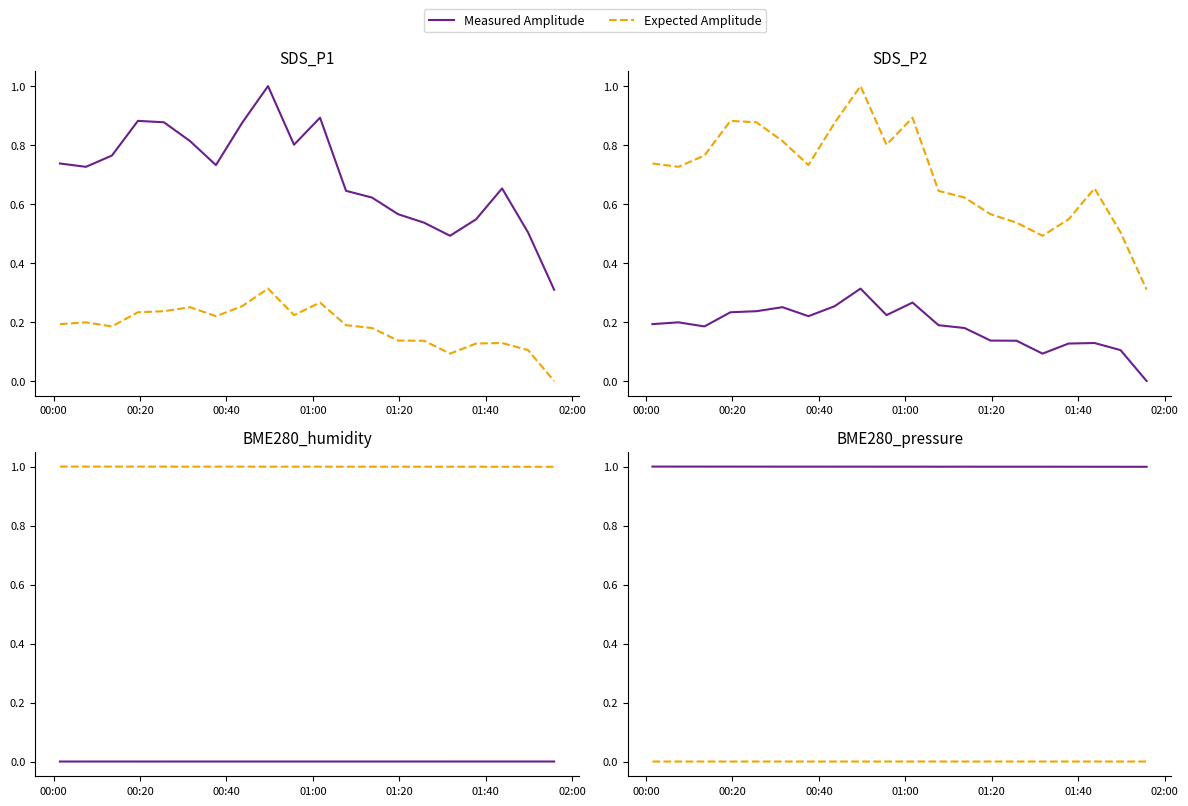

What is the average value of the Measured Amplitude series?

1.0